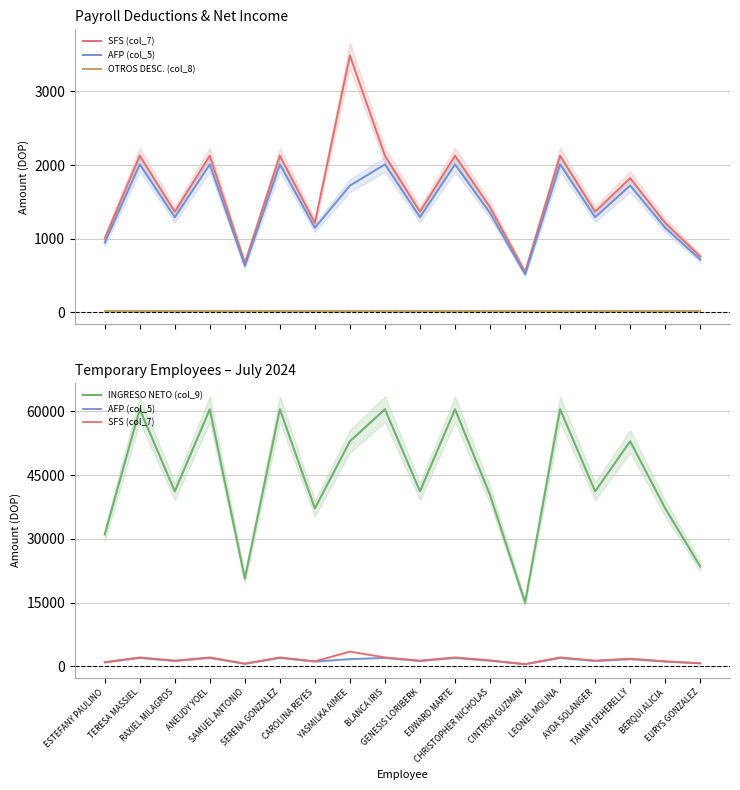

Reading left to right, what are all the values shown in this chart?

SFS (col_7): ESTEFANY PAULINO=1003.2	TERESA MASSIEL=2128.0	RAXIEL MILAGROS=1368.0	ANEUDY YOEL=2128.0	SAMUEL ANTONIO=668.8	SERENA GONZALEZ=2128.0	CAROLINA REYES=1216.0	YASMILKA AIMEE=3486.7	BLANCA IRIS=2128.0	GENESIS LORIBERK=1368.0	EDWARD MARTE=2128.0	CHRISTOPHER NICHOLAS=1428.8	CINTRON GUZMAN=547.5	LEONEL MOLINA=2128.0	AYDA SOLANGER=1368.0	TAMMY DEHERELLY=1824.0	BERQUI ALICIA=1216.0	EURYS GONZALEZ=760.0
AFP (col_5): ESTEFANY PAULINO=947.1	TERESA MASSIEL=2009.0	RAXIEL MILAGROS=1291.5	ANEUDY YOEL=2009.0	SAMUEL ANTONIO=631.4	SERENA GONZALEZ=2009.0	CAROLINA REYES=1148.0	YASMILKA AIMEE=1722.0	BLANCA IRIS=2009.0	GENESIS LORIBERK=1291.5	EDWARD MARTE=2009.0	CHRISTOPHER NICHOLAS=1348.0	CINTRON GUZMAN=516.6	LEONEL MOLINA=2009.0	AYDA SOLANGER=1291.5	TAMMY DEHERELLY=1722.0	BERQUI ALICIA=1148.0	EURYS GONZALEZ=717.5
OTROS DESC. (col_8): ESTEFANY PAULINO=25.0	TERESA MASSIEL=25.0	RAXIEL MILAGROS=25.0	ANEUDY YOEL=25.0	SAMUEL ANTONIO=25.0	SERENA GONZALEZ=25.0	CAROLINA REYES=25.0	YASMILKA AIMEE=25.0	BLANCA IRIS=25.0	GENESIS LORIBERK=25.0	EDWARD MARTE=25.0	CHRISTOPHER NICHOLAS=25.0	CINTRON GUZMAN=25.0	LEONEL MOLINA=25.0	AYDA SOLANGER=25.0	TAMMY DEHERELLY=25.0	BERQUI ALICIA=25.0	EURYS GONZALEZ=25.0
INGRESO NETO (col_9): ESTEFANY PAULINO=31024.7	TERESA MASSIEL=60469.5	RAXIEL MILAGROS=41167.2	ANEUDY YOEL=60469.5	SAMUEL ANTONIO=20674.8	SERENA GONZALEZ=60469.5	CAROLINA REYES=37168.3	YASMILKA AIMEE=52942.3	BLANCA IRIS=60469.5	GENESIS LORIBERK=41167.2	EDWARD MARTE=60469.5	CHRISTOPHER NICHOLAS=40321.9	CINTRON GUZMAN=15035.2	LEONEL MOLINA=60469.5	AYDA SOLANGER=41167.2	TAMMY DEHERELLY=52942.3	BERQUI ALICIA=37168.3	EURYS GONZALEZ=23497.5